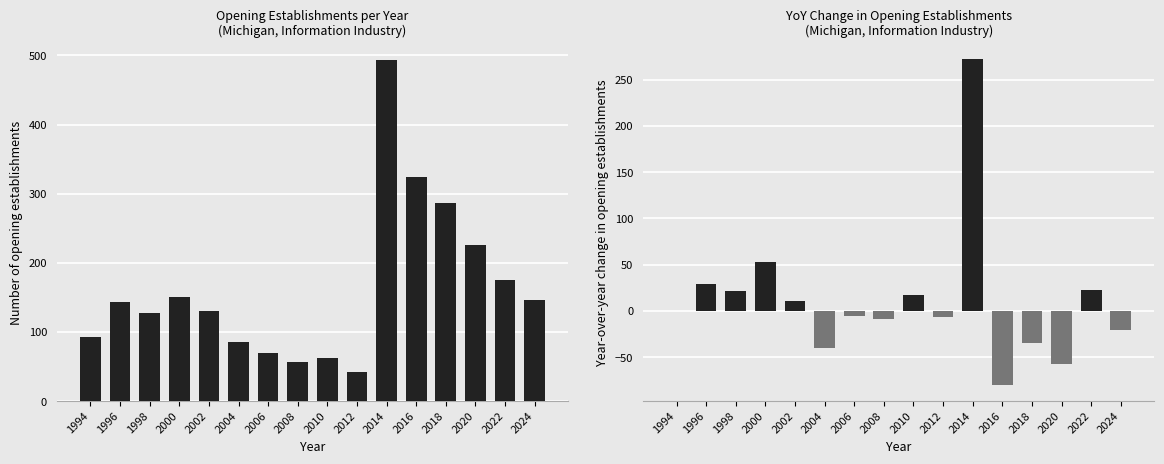

What value does the YoY change in opening establishments series have at 2018, to the nearest 10?

-40